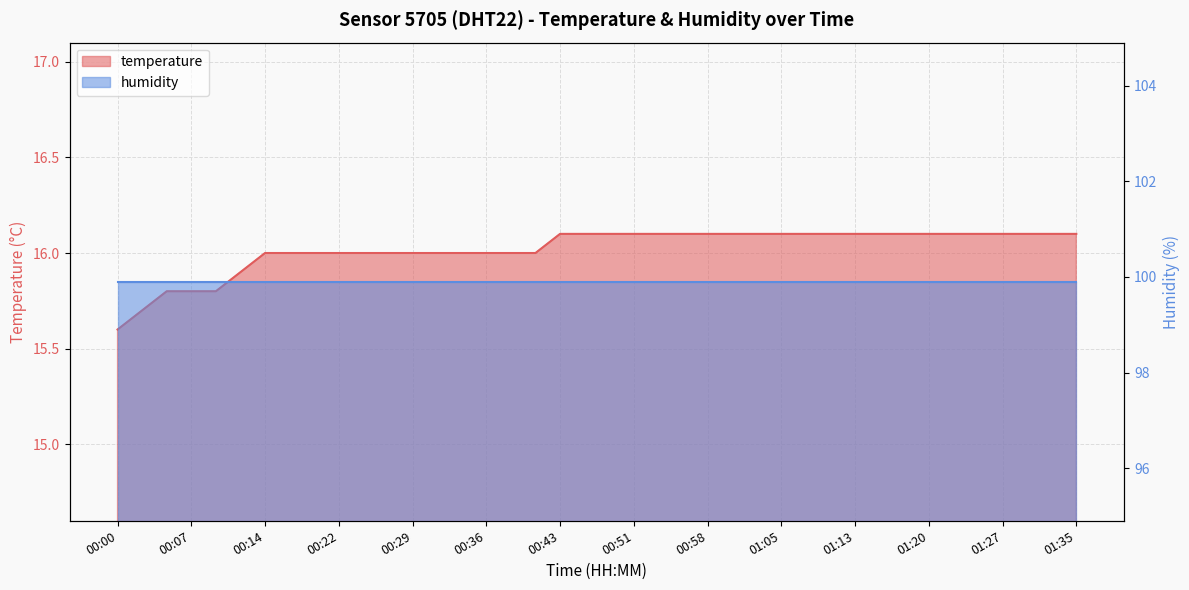

The chart shows a value of 25.8 at 00:00. True or false?

False